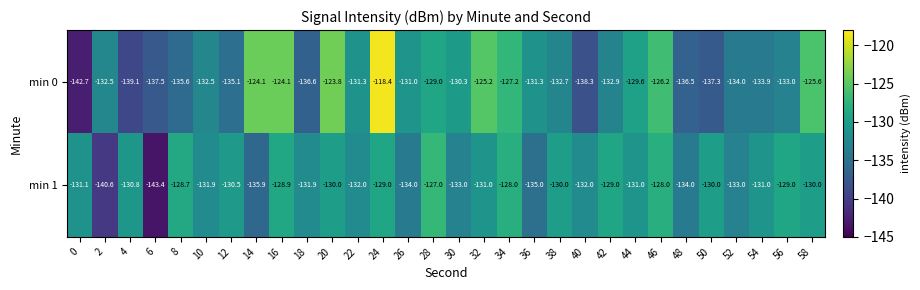

How many data points does each series have?

30